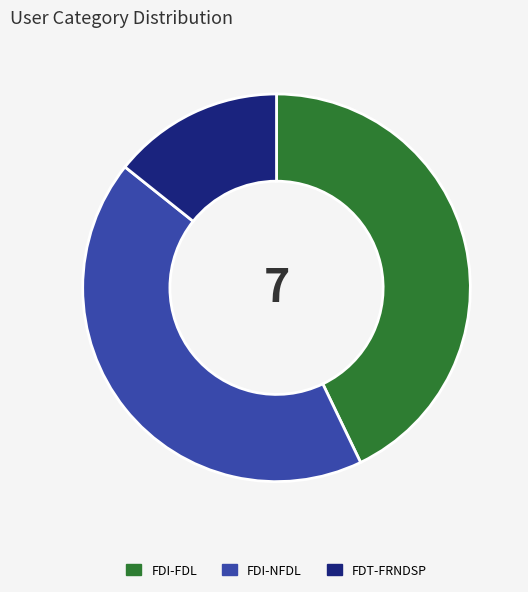

Do FDT-FRNDSP and FDI-FDL together represent more than half of the pie?

Yes